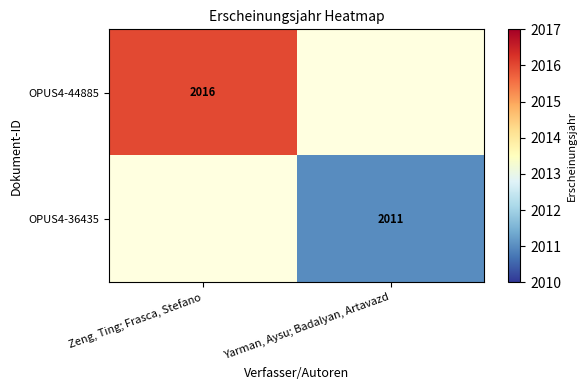

The value of OPUS4-44885 at Zeng, Ting; Frasca, Stefano is 2016. True or false?

True